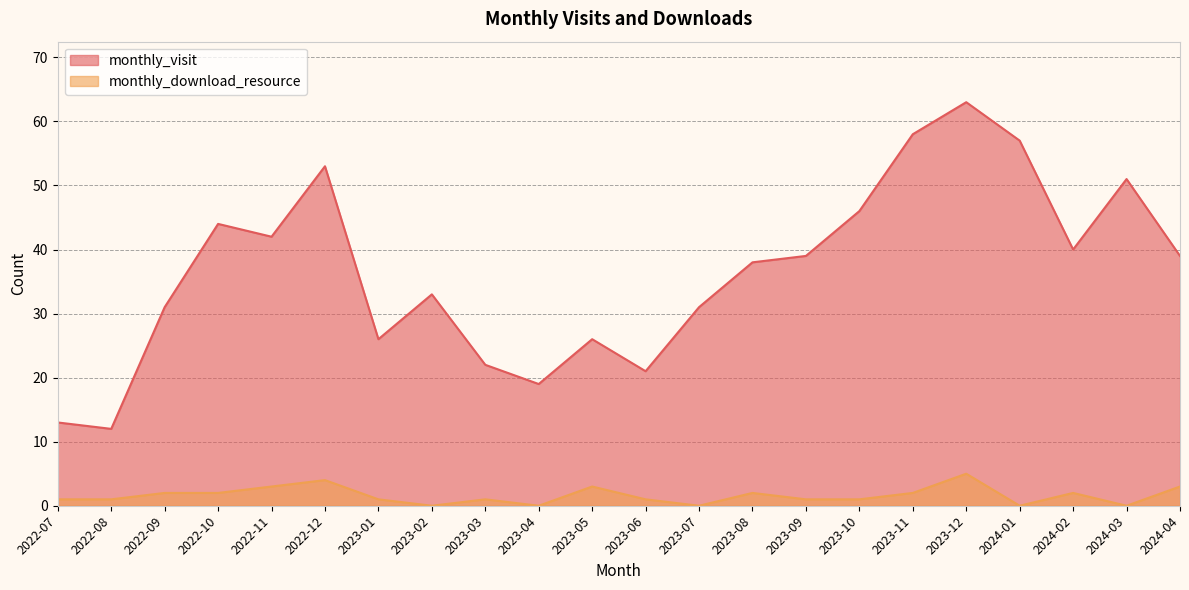

Where is the first local minimum for monthly_download_resource?

2023-02